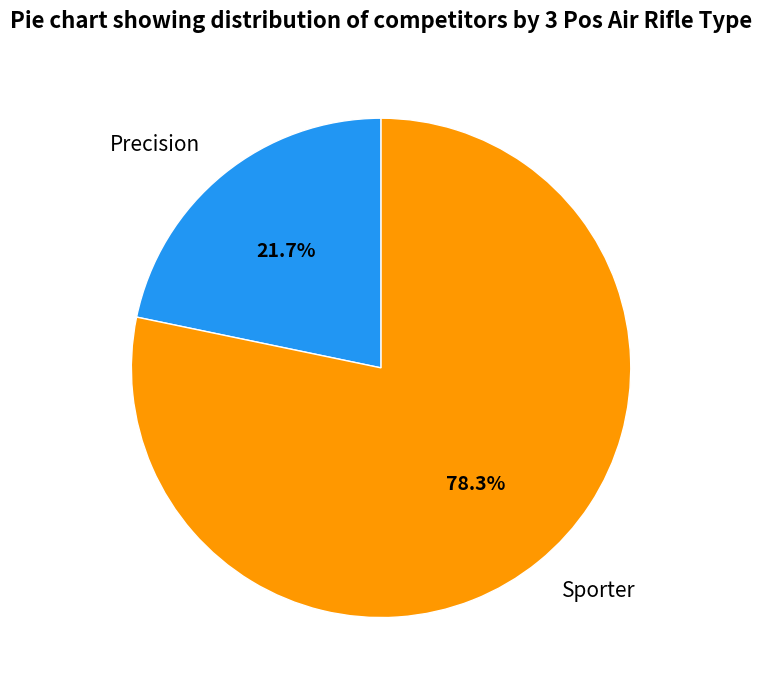

What is the ratio of the value at Precision to the value at Sporter?

0.3